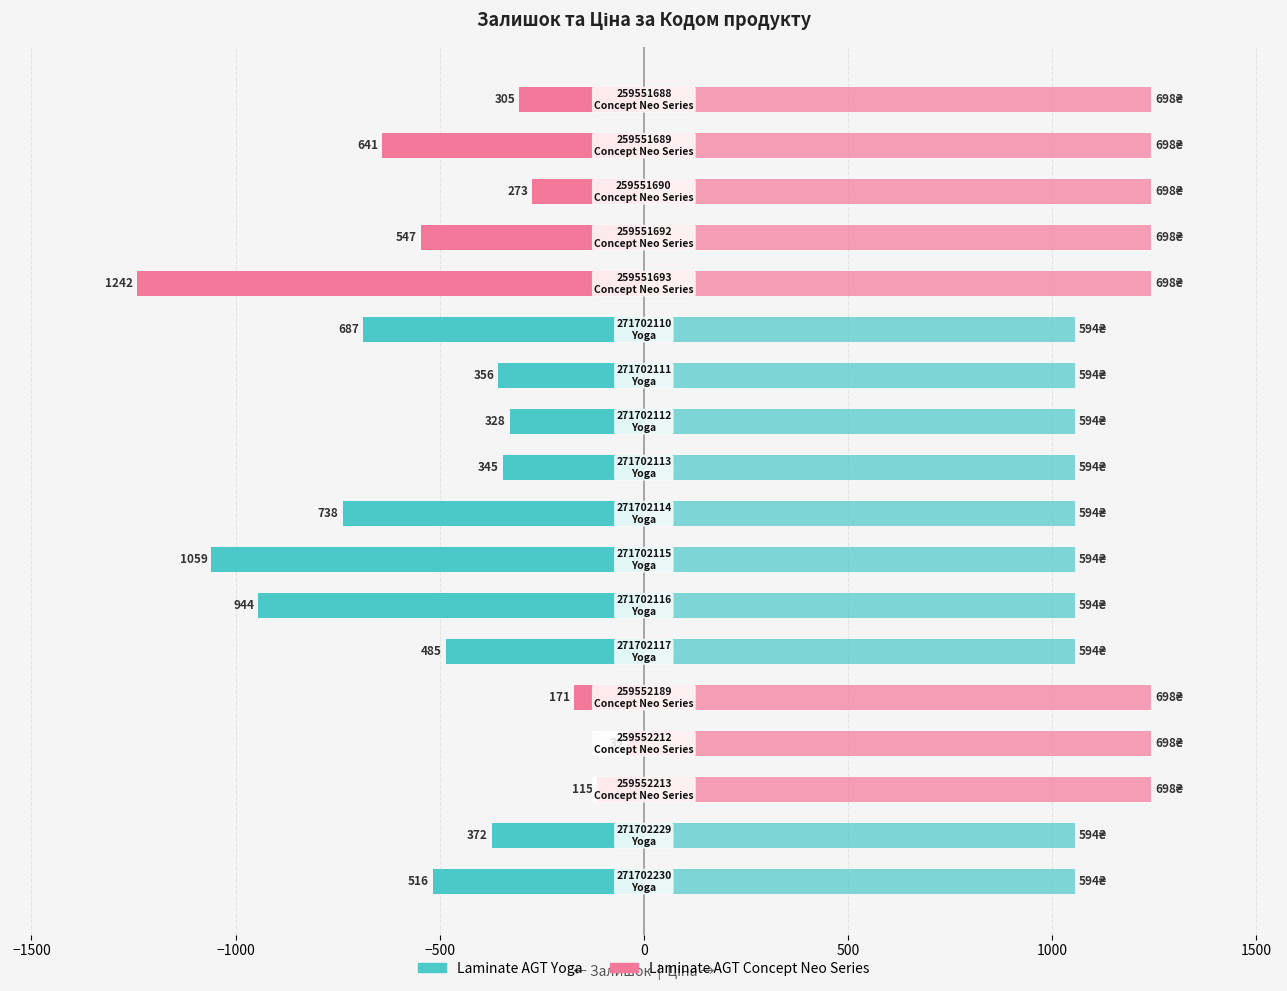

The Залишок series shows -919.9 at 259551692. True or false?

False